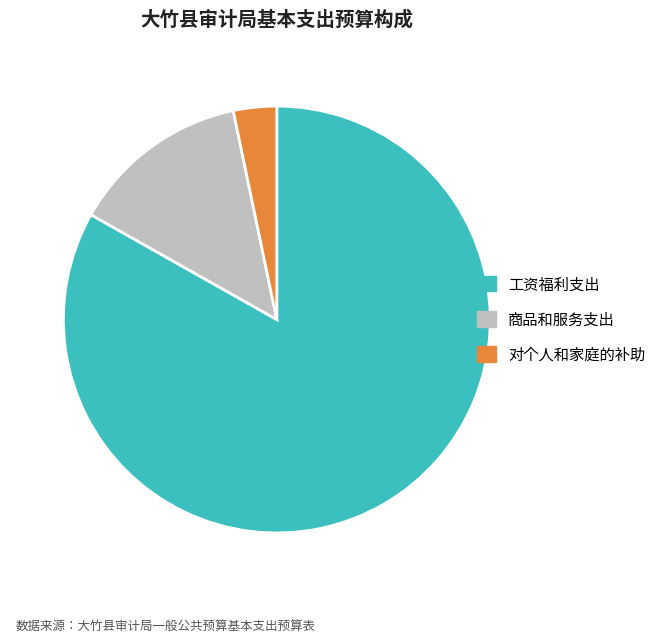

Is the sum of 工资福利支出 and 商品和服务支出 greater than half?

Yes